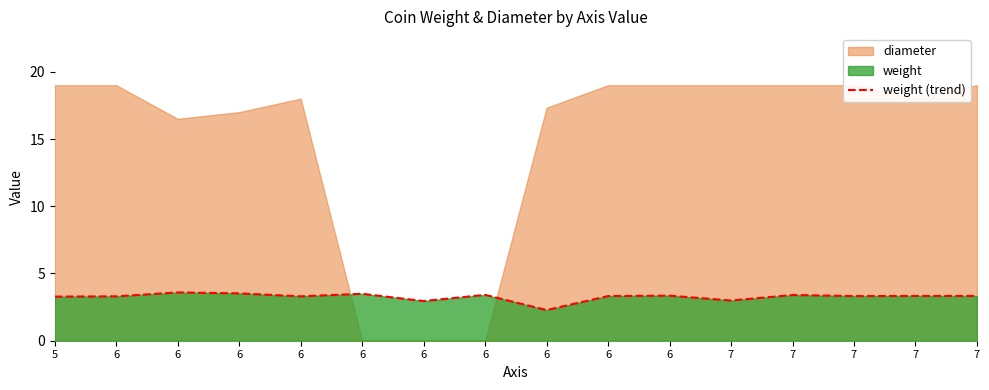

How many data points does each series have?

16